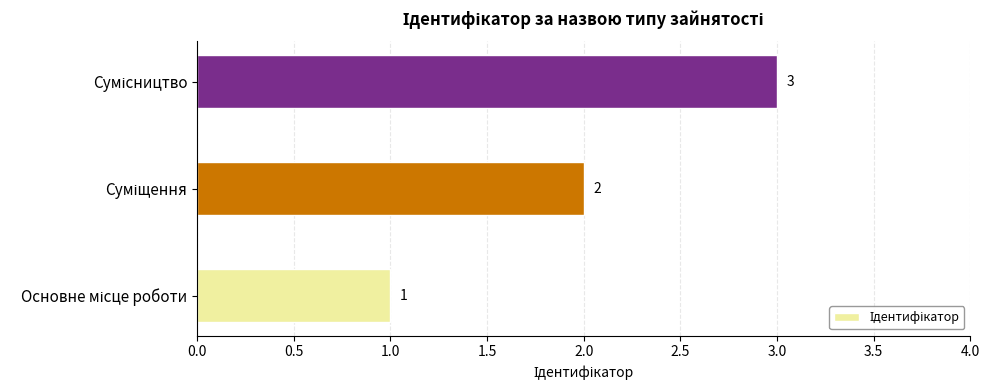

How many values are between 1 and 3?

3